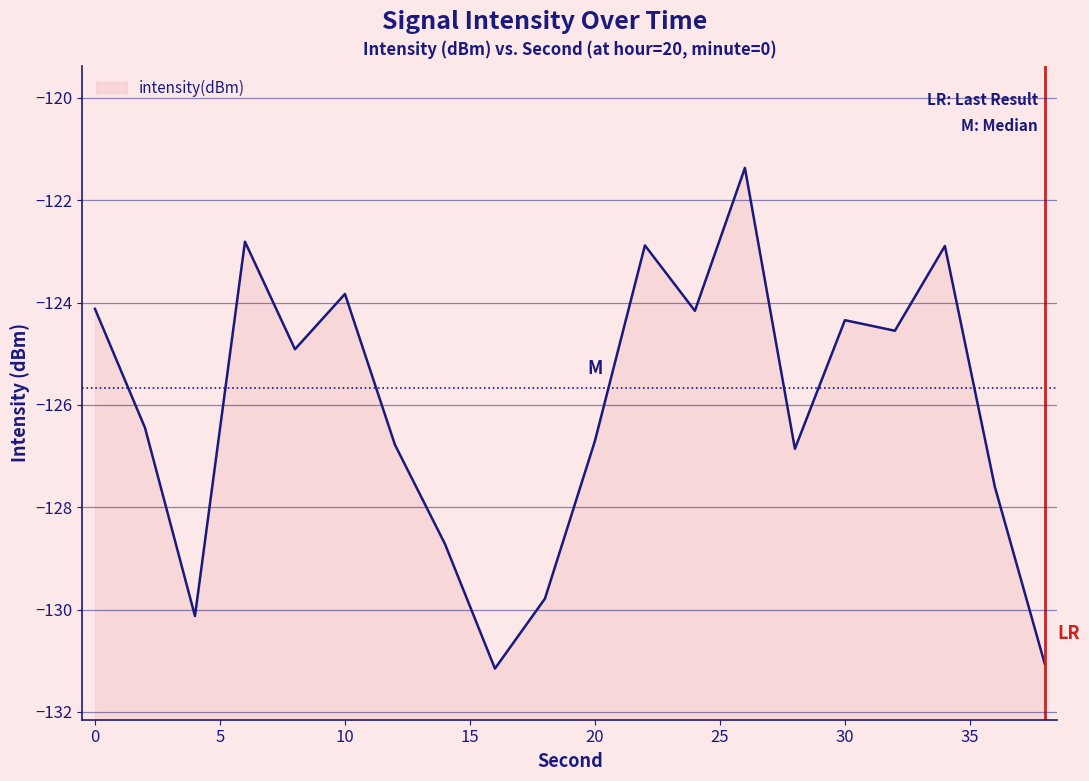

What is the difference between the maximum and second lowest values?

9.7